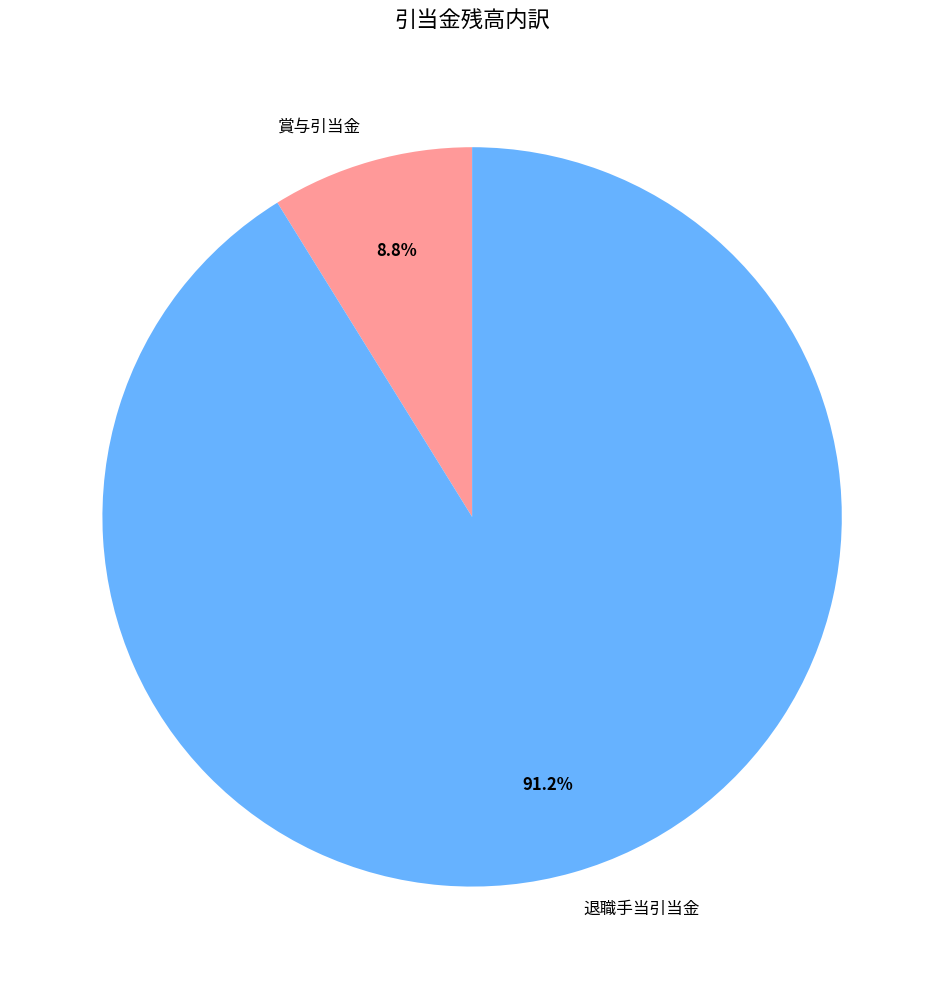

Which category has the biggest portion of the pie?

退職手当引当金